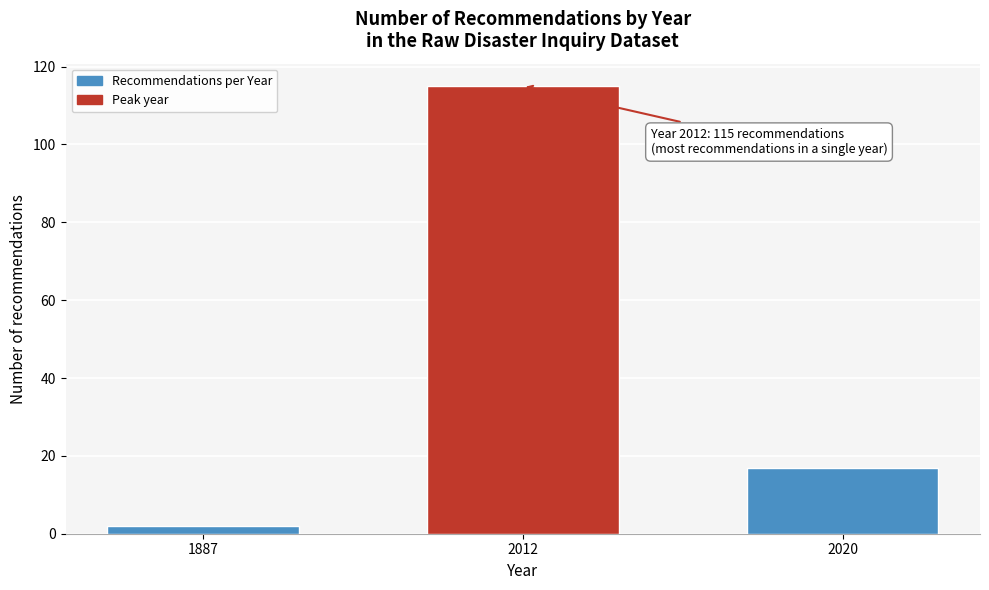

Reading right to left, what are all the values shown in this chart?

2020=17	2012=115	1887=2